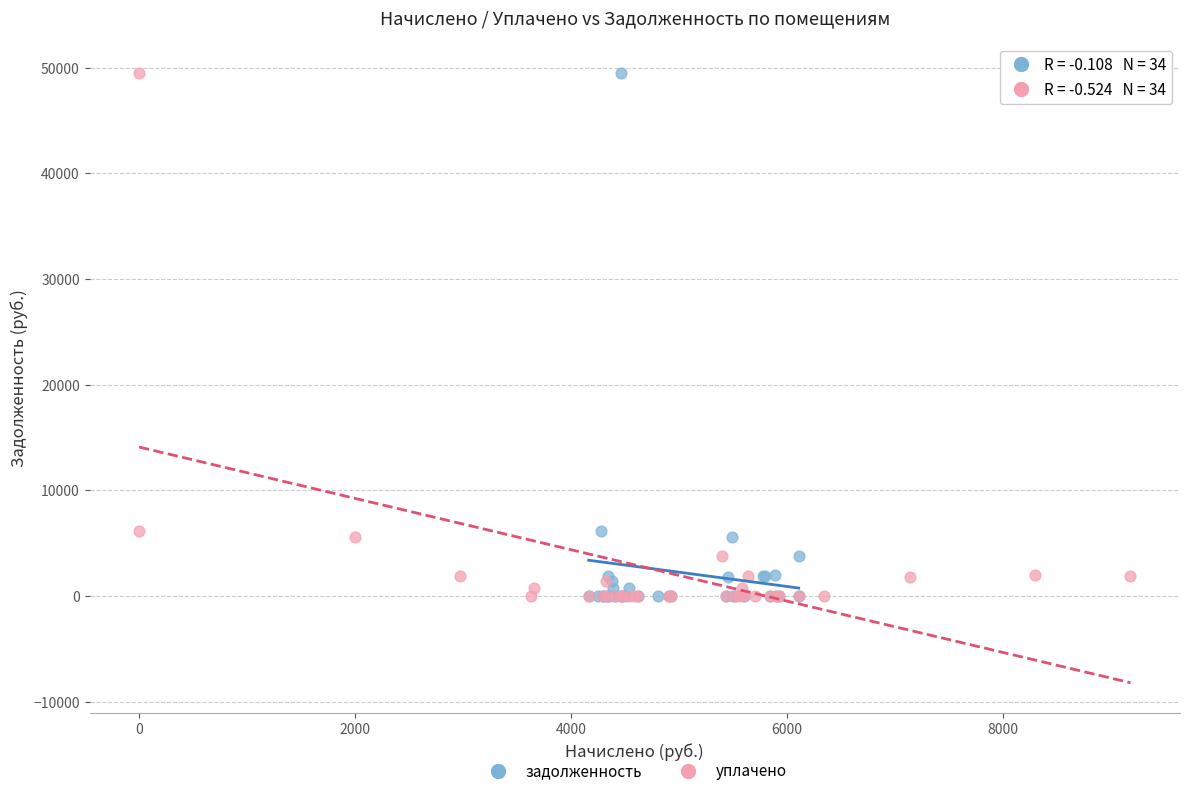

What are all the series names shown in the legend?

задолженность, уплачено